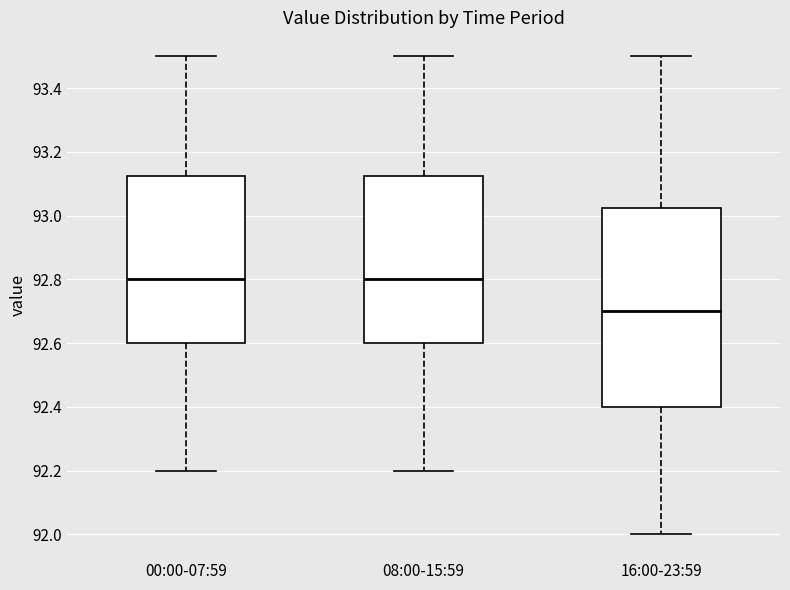

Reading left to right, transcribe this box plot: for each box, give where its median line is, the range the box spans, and where its two whiskers end, as read against the y-axis. The values are not printed on the chart, so give them approximately, as read against the axis.

00:00-07:59: median 92.80, box 92.60 to 93.12, whiskers 92.20 to 93.50
08:00-15:59: median 92.80, box 92.60 to 93.12, whiskers 92.20 to 93.50
16:00-23:59: median 92.70, box 92.40 to 93.02, whiskers 92.00 to 93.50